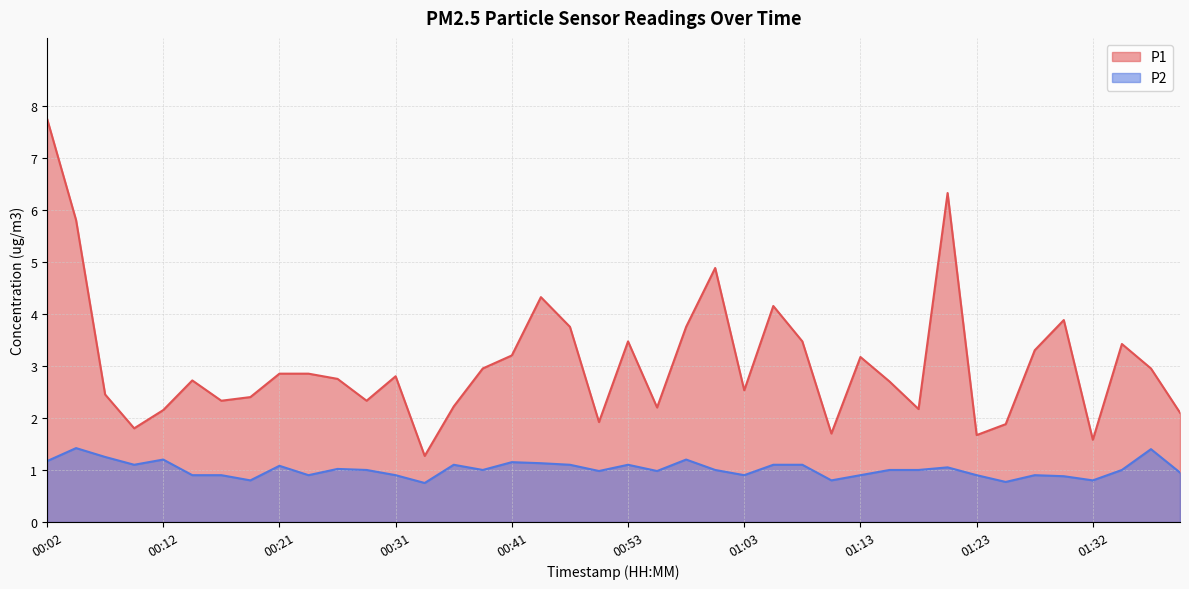

What is the sum of all P2 values?

40.6